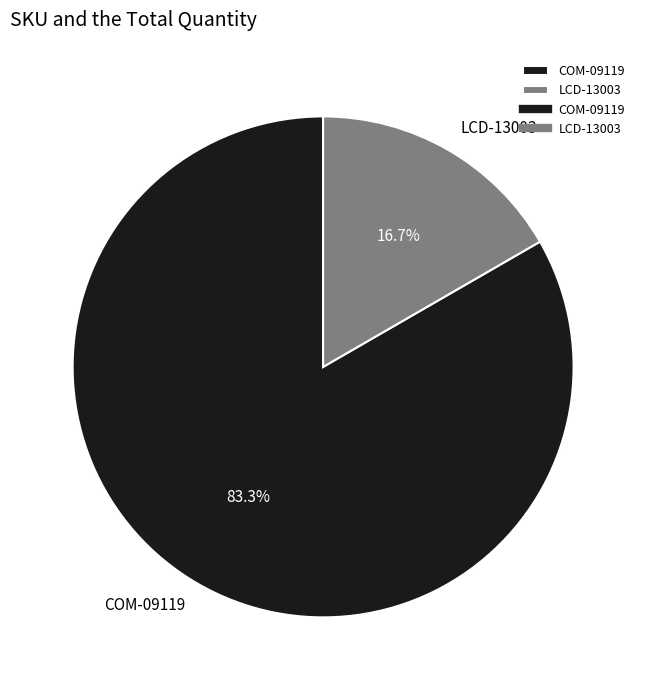

Is the sum of LCD-13003 and COM-09119 greater than half?

Yes